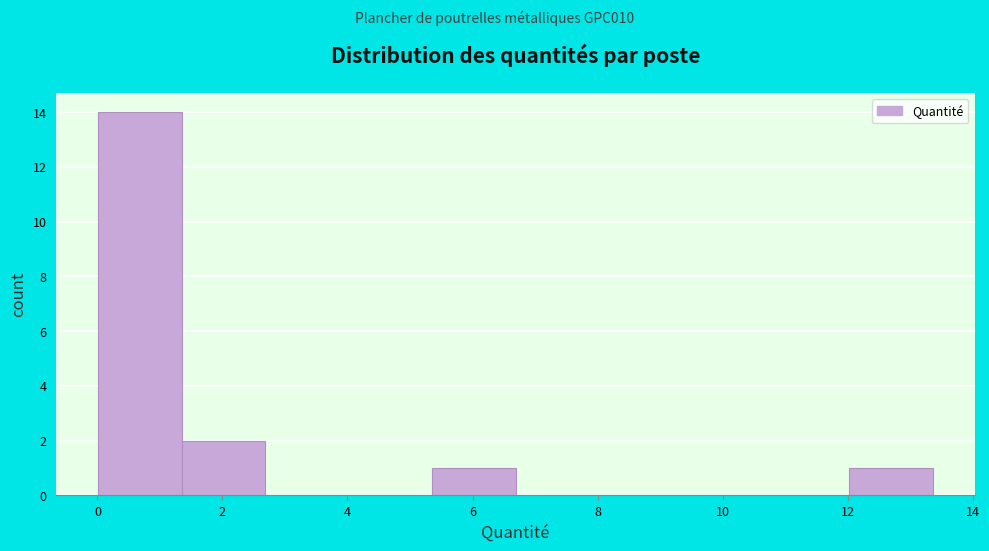

Reading left to right, list every bar in this chart as the range it spans on the x-axis followed by its height. Neither the bar edges nor the heights are printed on the chart, so give them approximately, as read against the axes.

0.0 to 1.4: 14
1.4 to 2.6: 2
2.6 to 4.0: 0
4.0 to 5.4: 0
5.4 to 6.6: 1
6.6 to 8.0: 0
8.0 to 9.4: 0
9.4 to 10.6: 0
10.6 to 12.0: 0
12.0 to 13.4: 1